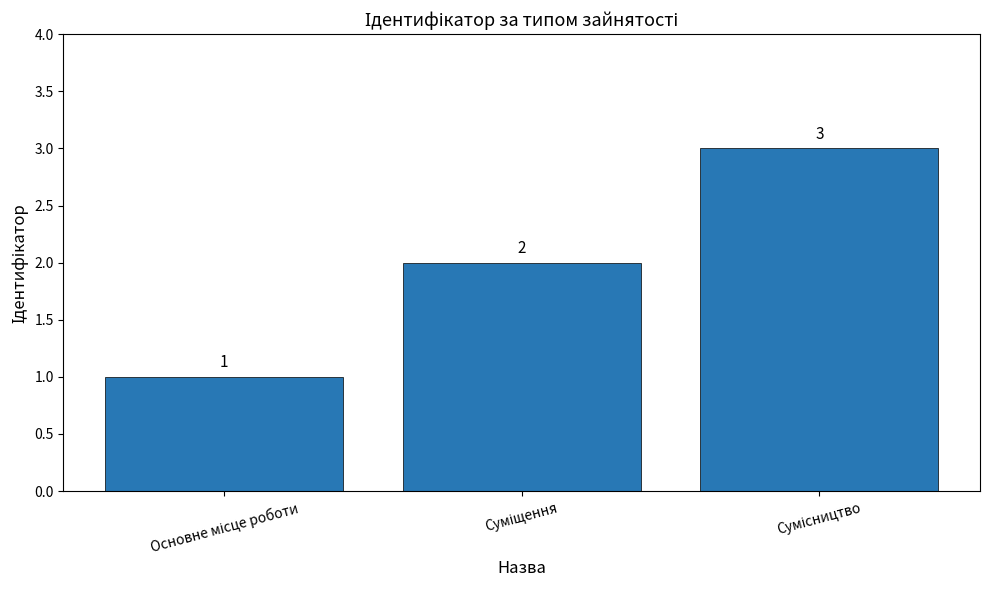

What is the sum of all values?

6